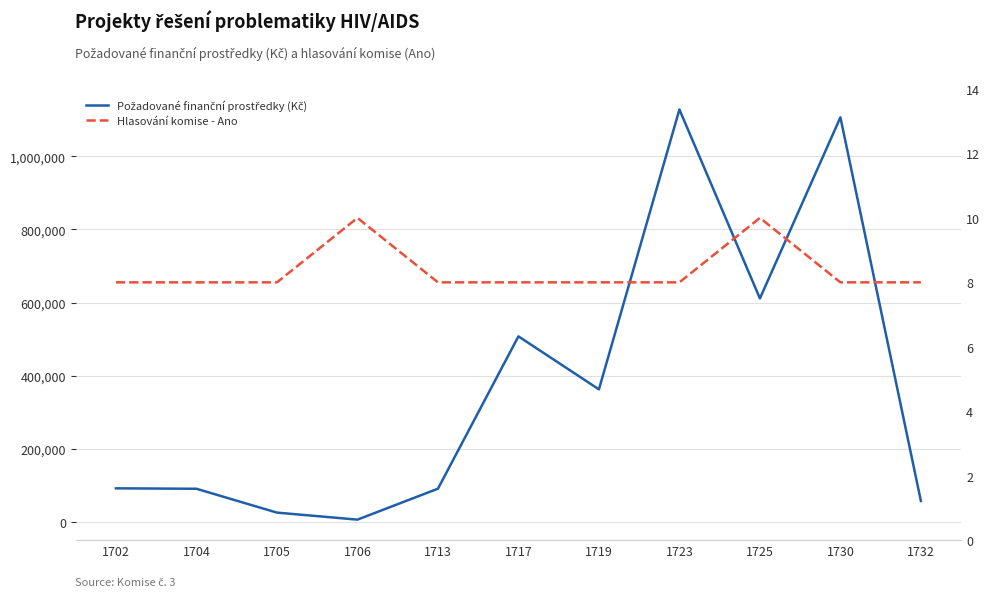

At which category does Požadované finanční prostředky (Kč) reach its first local peak?

1717